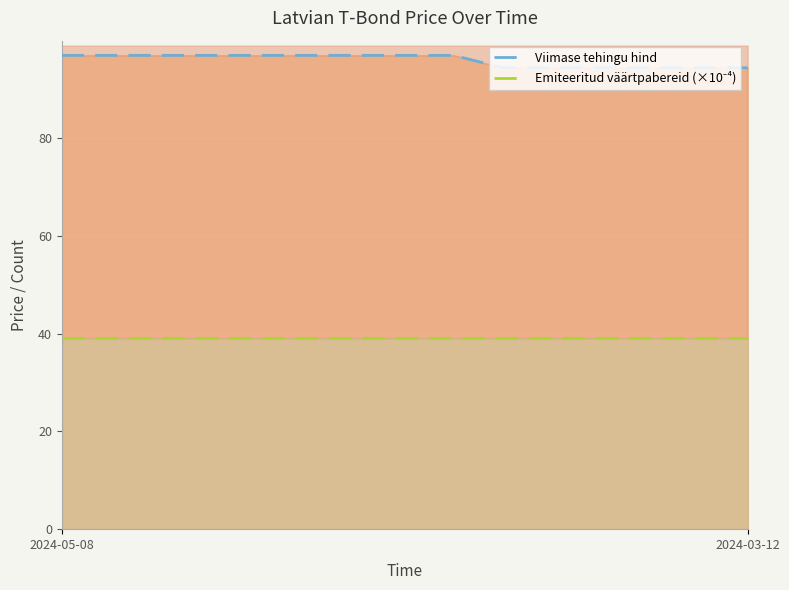

What is the average value of the Viimase tehingu hind series?

95.9